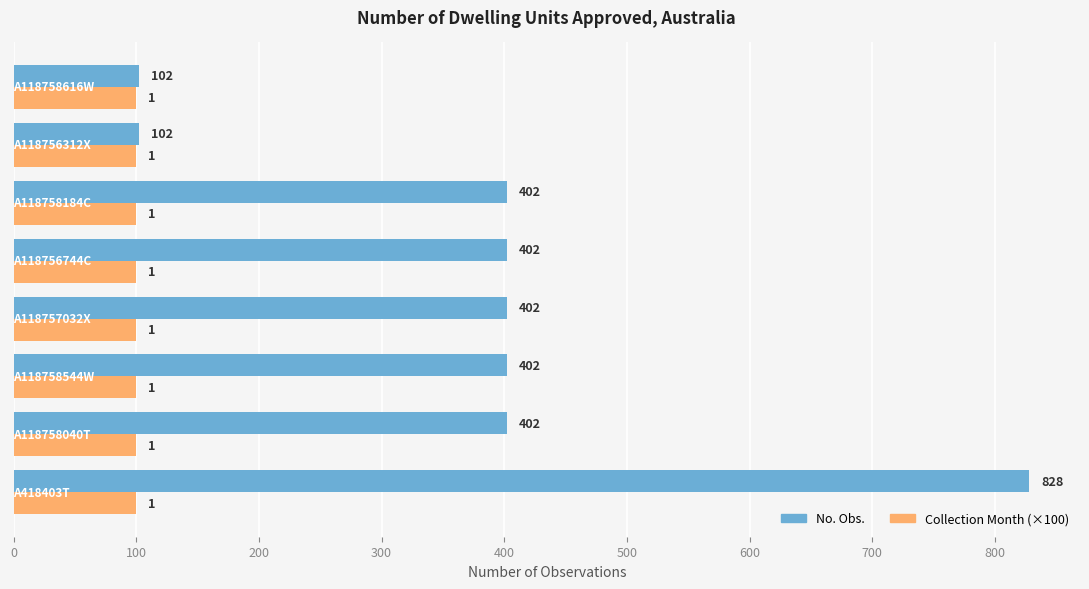

Which series has the largest range (max minus min)?

No. Obs.